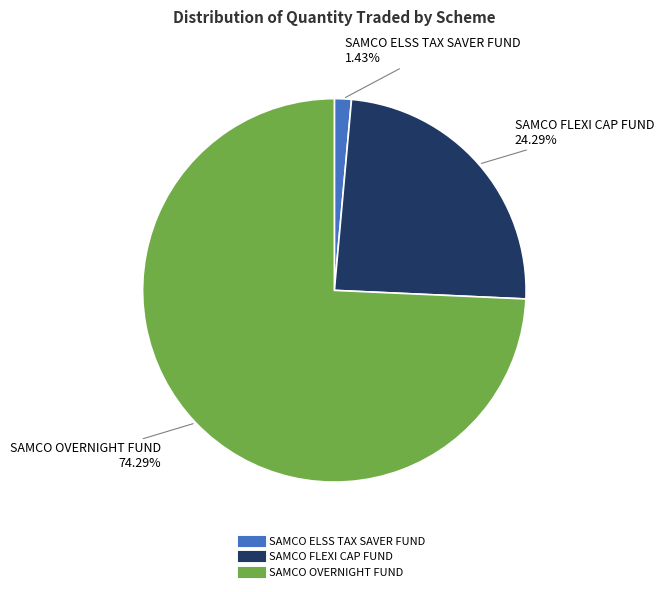

What is the ratio of the value at SAMCO ELSS TAX SAVER FUND to the value at SAMCO FLEXI CAP FUND?

0.1